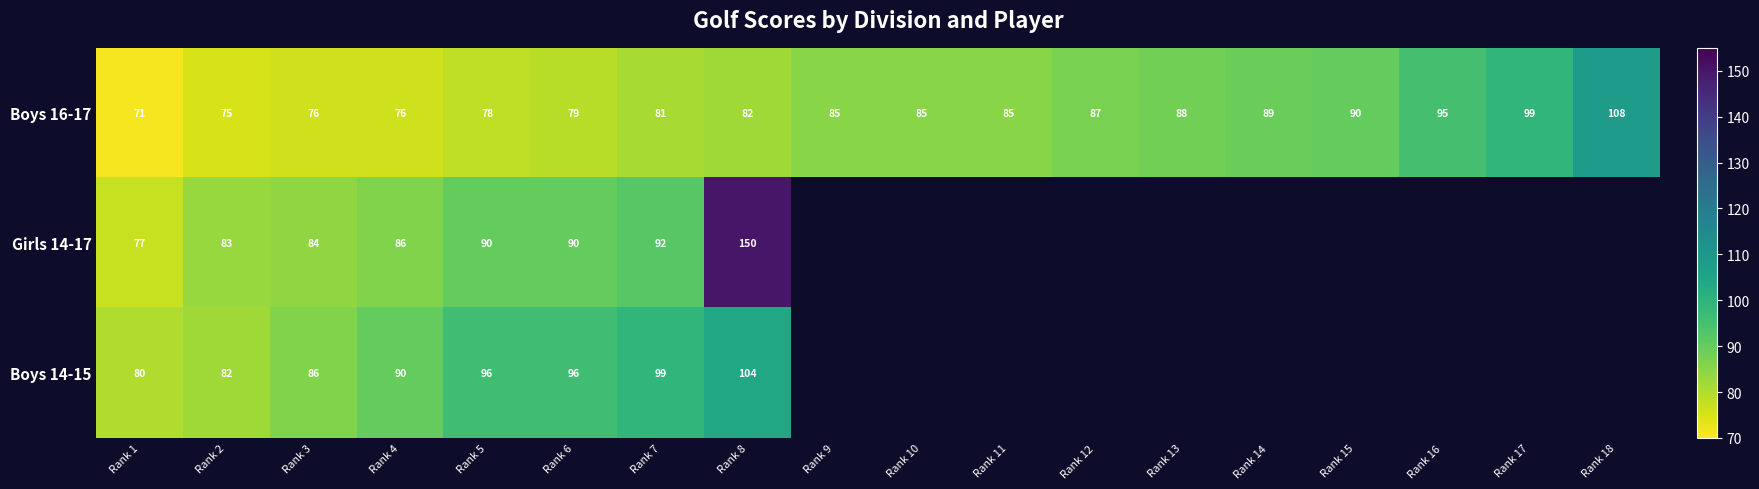

What is the difference between the second highest and minimum values in the Boys 16-17 series?

28